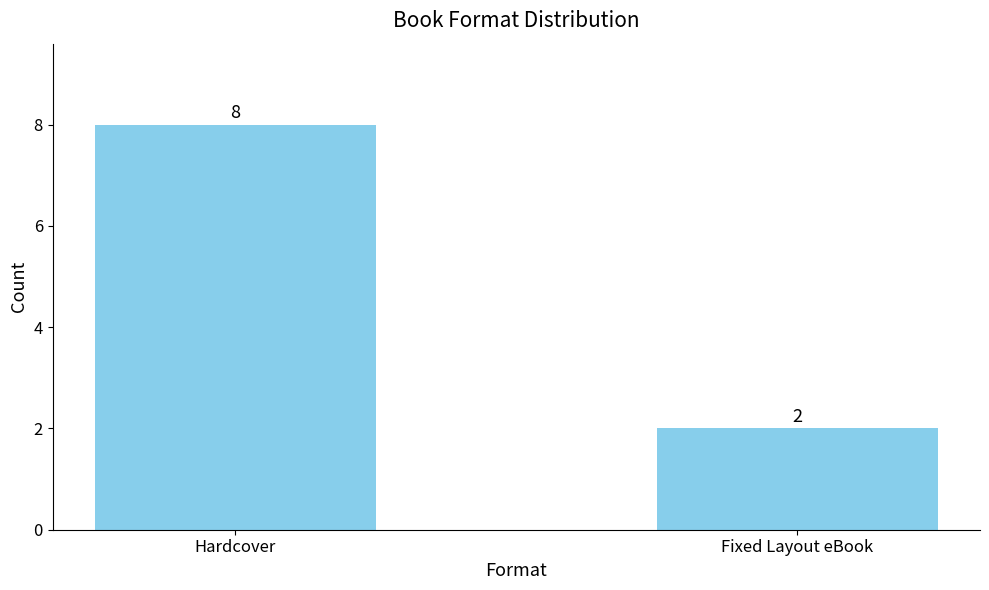

True or false: the data shows 1 at Fixed Layout eBook.

False